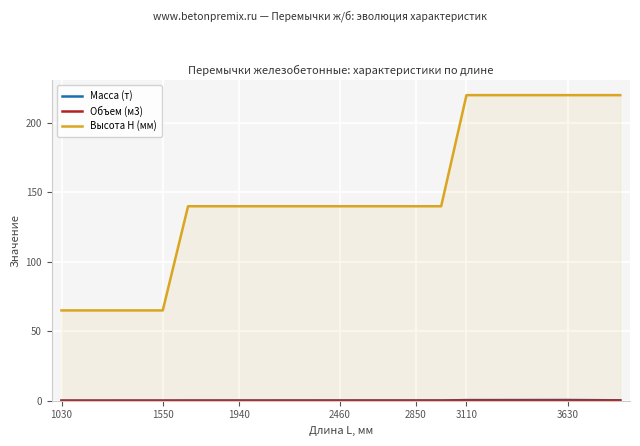

Is it true that Высота H (мм) equals 65.0 at 1550?

True